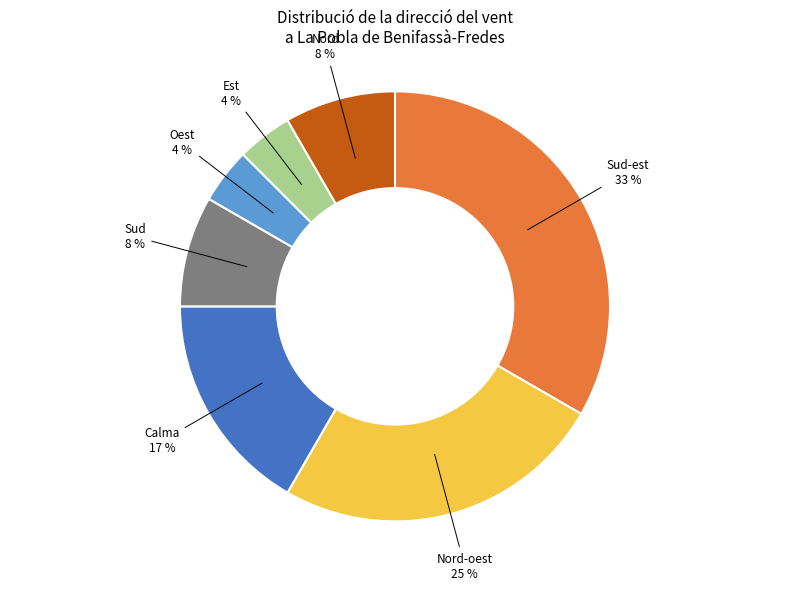

Combined, do Calma and Nord-oest account for over 50%?

No